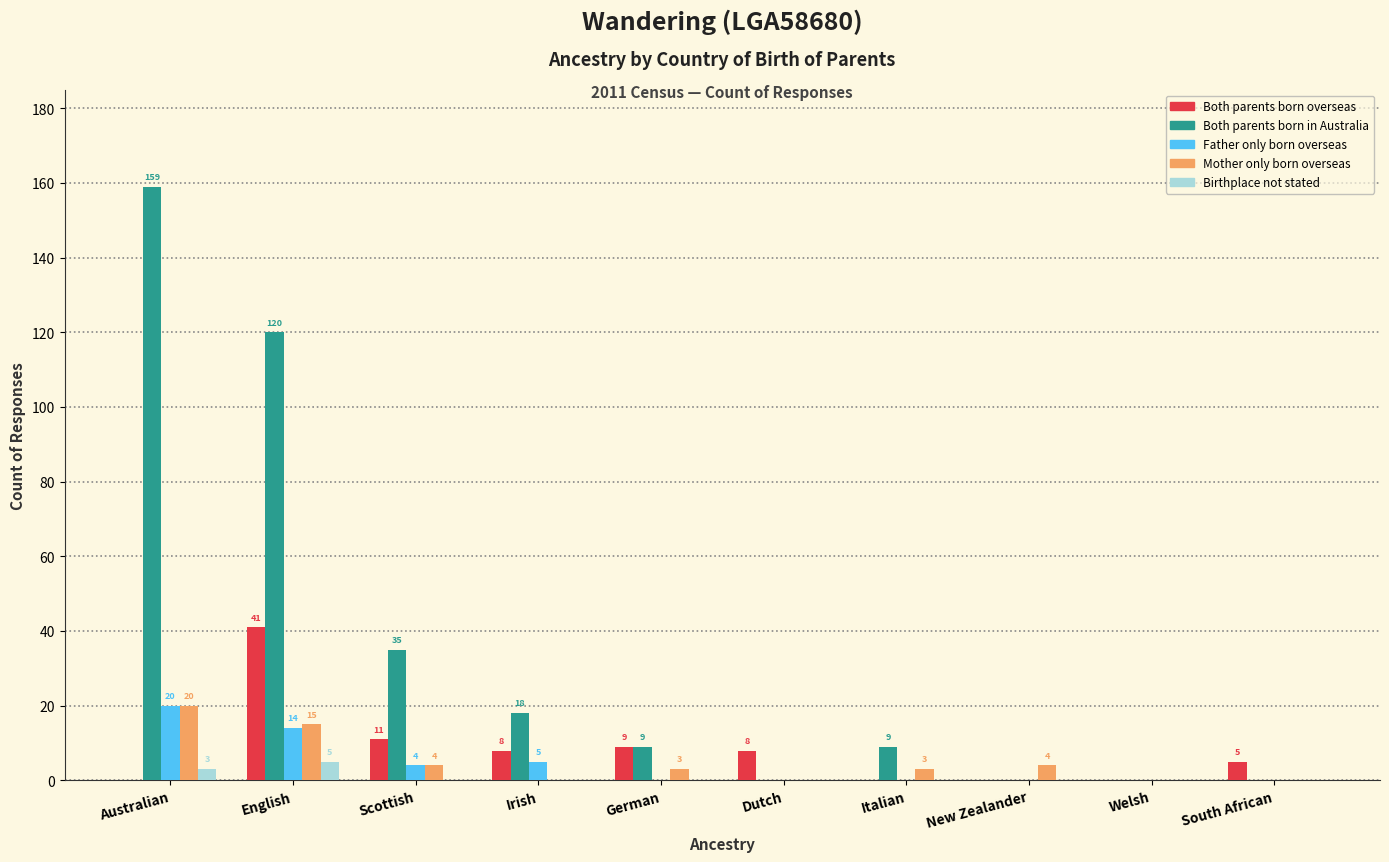

Which series has the largest total across all categories?

Both parents born in Australia